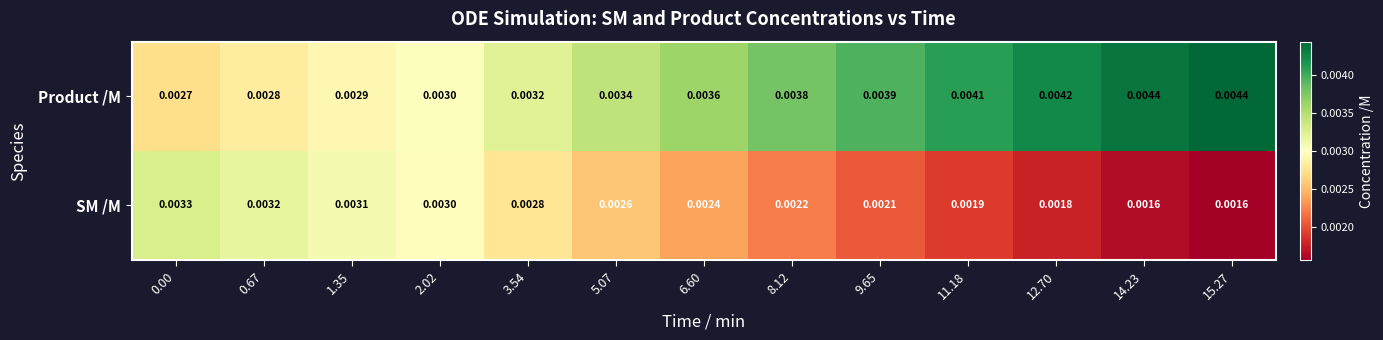

Which series has the largest total across all categories?

Product /M